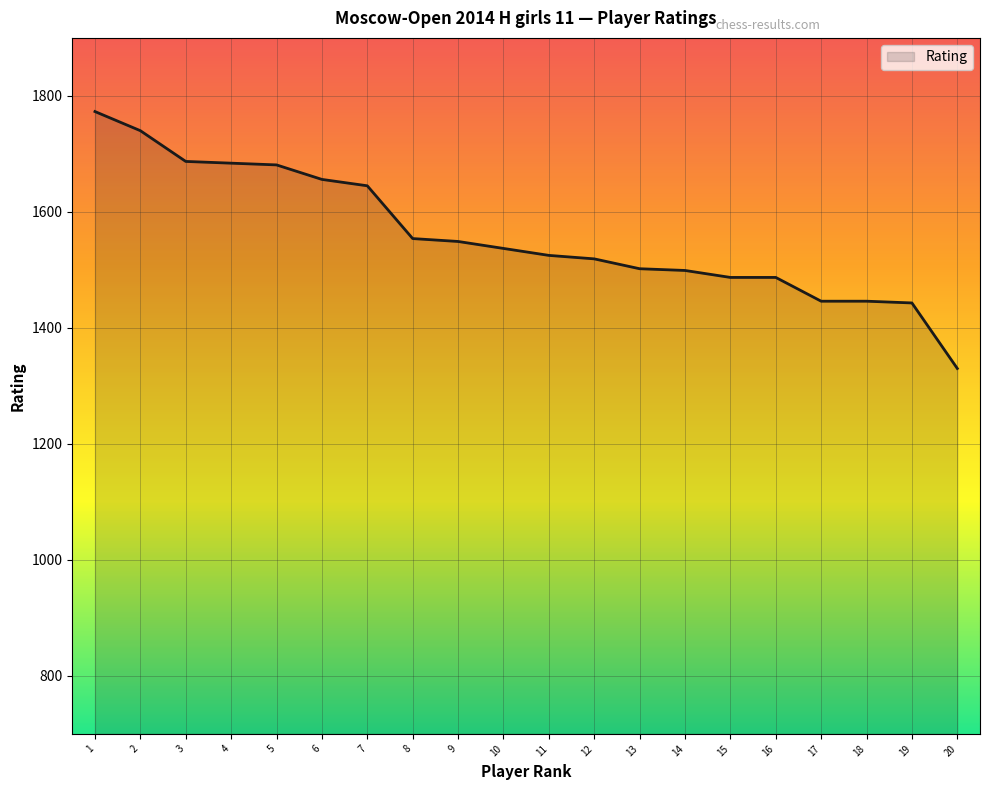

What value does the data have at 6, to the nearest 50?

1650